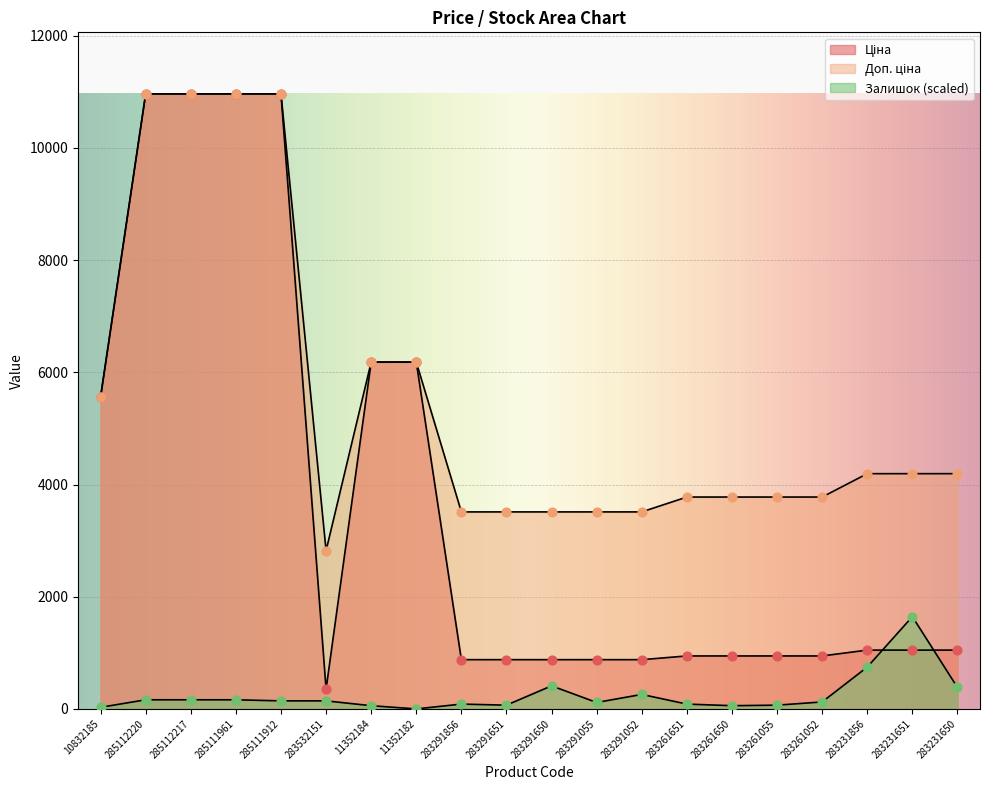

Is the value of Ціна at 283231651 greater than the value of Доп. ціна at 285112220?

No